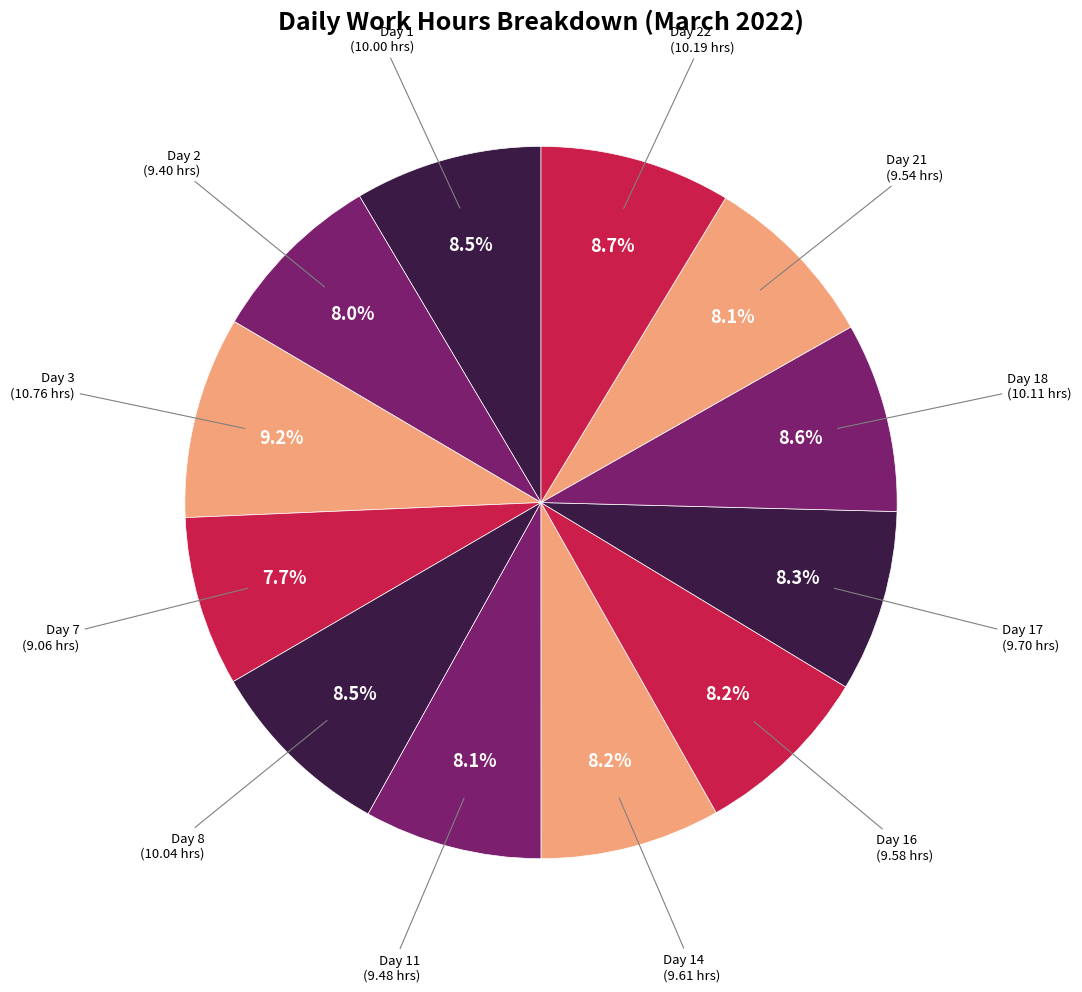

What portion of the pie excludes Day 21?

91.9%